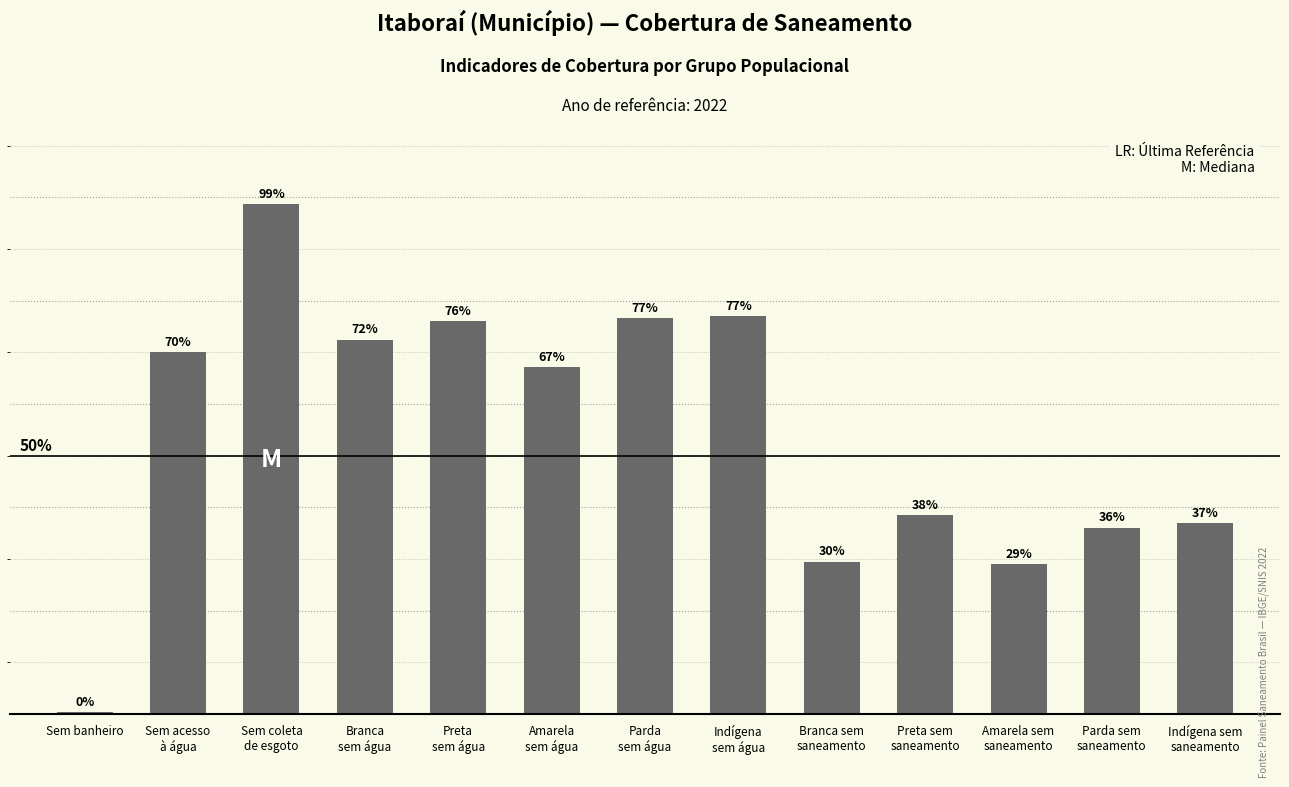

At which category does the chart reach its minimum across all series?

Sem banheiro